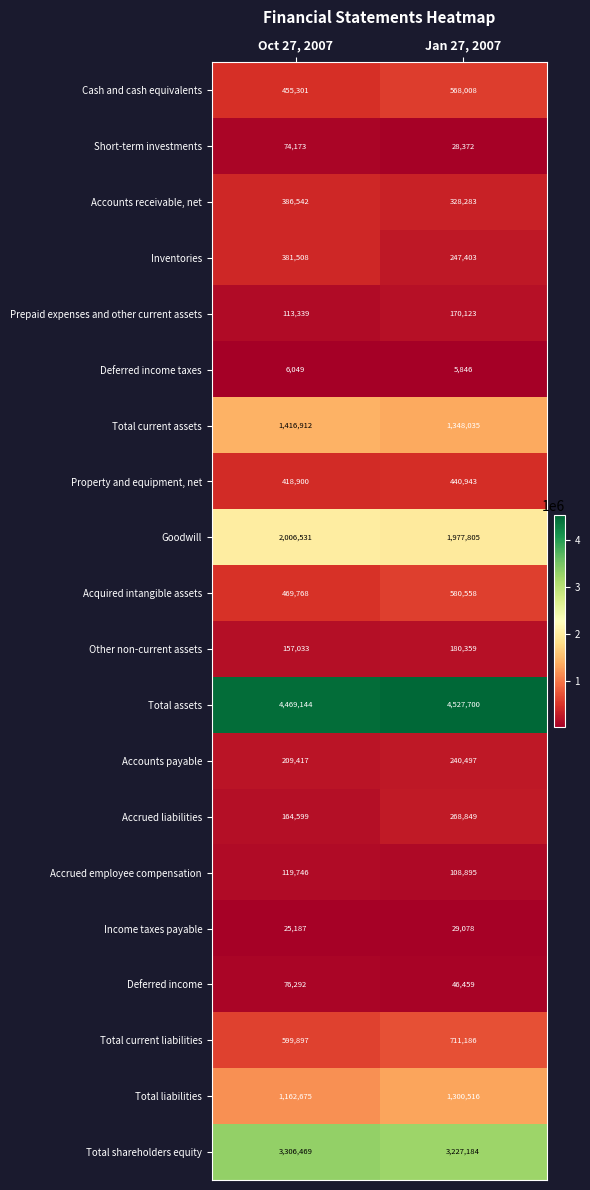

What is the difference between the Total assets values at Jan 27, 2007 and Oct 27, 2007?

58556